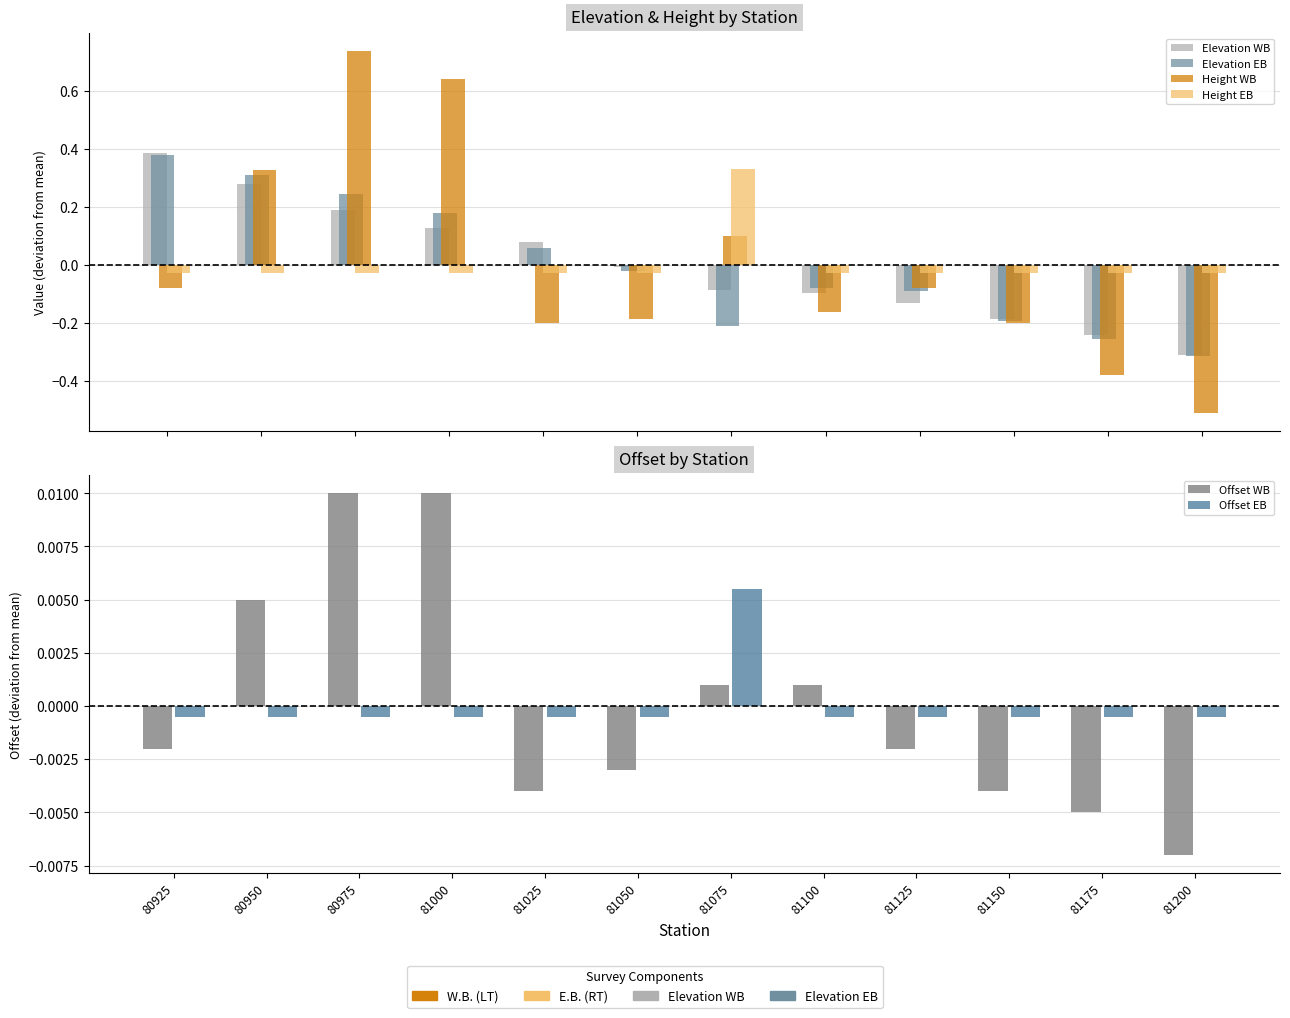

The value of Elevation WB at 81075 is -0.1. True or false?

True